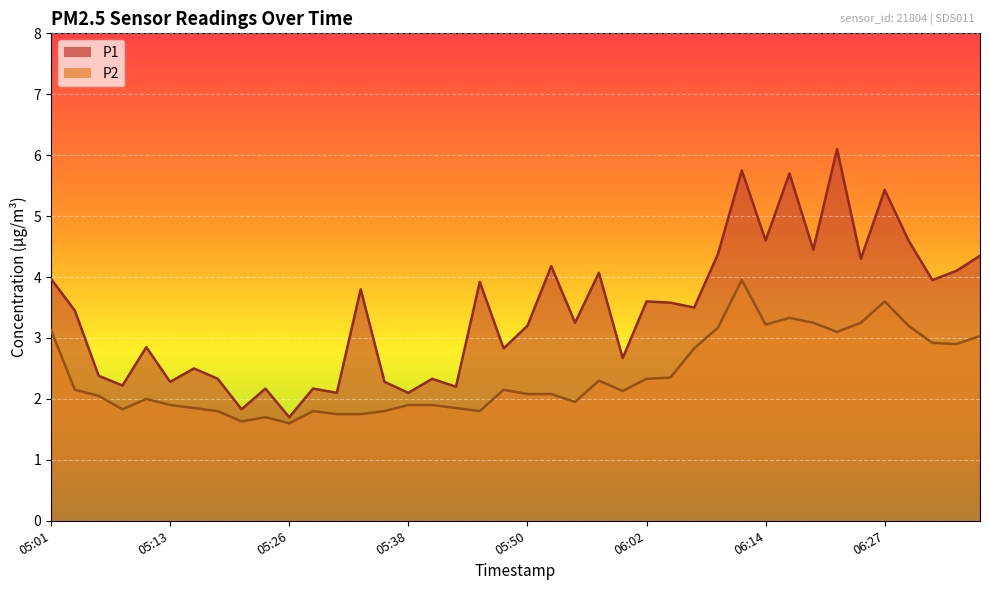

Is it true that P2 equals 1.8 at 05:33?

True